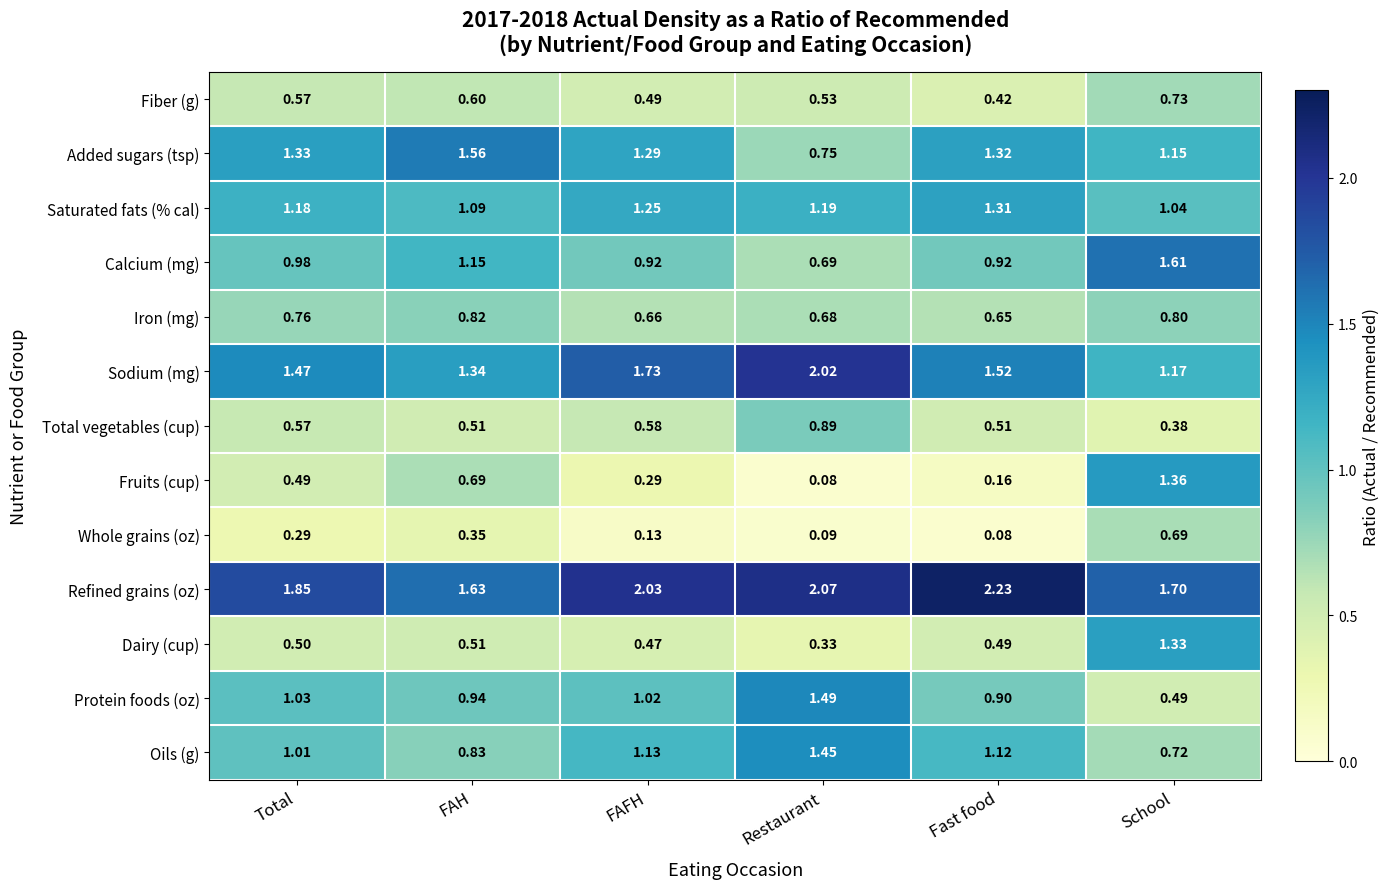

Between FAH and Fast food, which series saw the biggest shift?

Refined grains (oz)